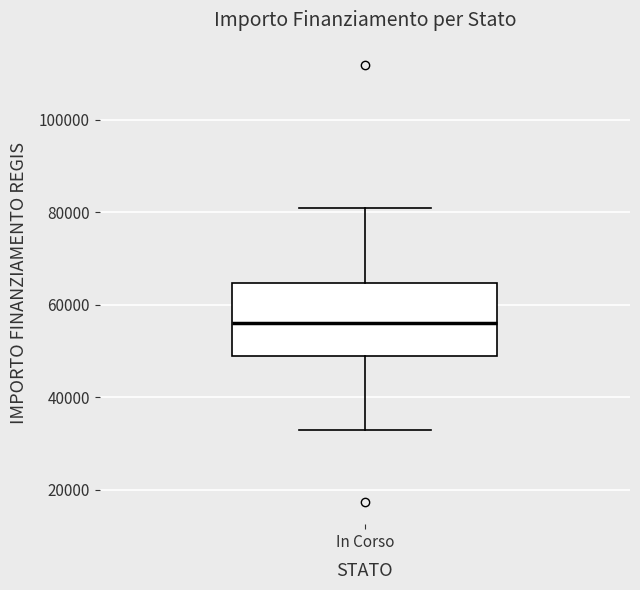

Transcribe this box plot: give where the median line is, the range the box spans, and where the two whiskers end, as read against the y-axis. The values are not printed on the chart, so give them approximately, as read against the axis.

median 56000, box 50000 to 64000, whiskers 32000 to 80000